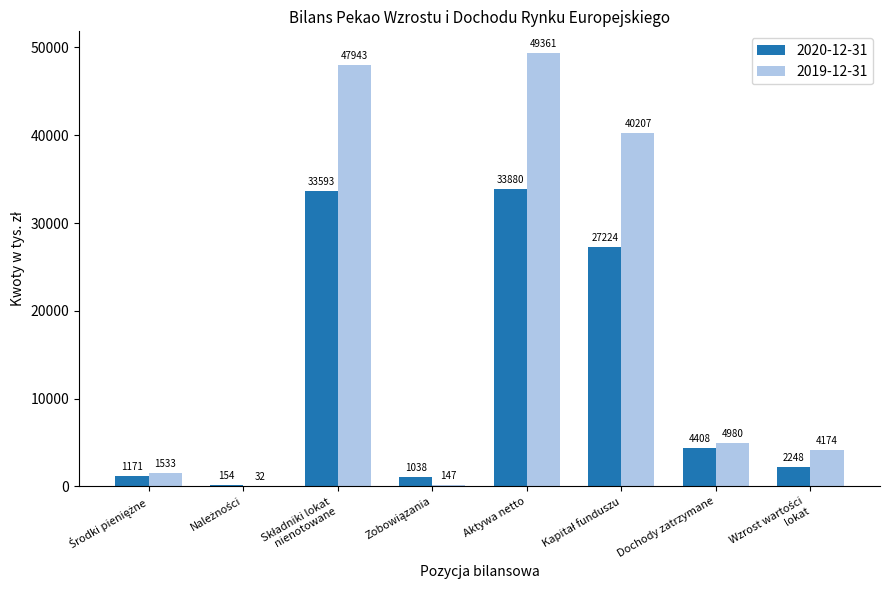

How many categories are shown in the chart?

8